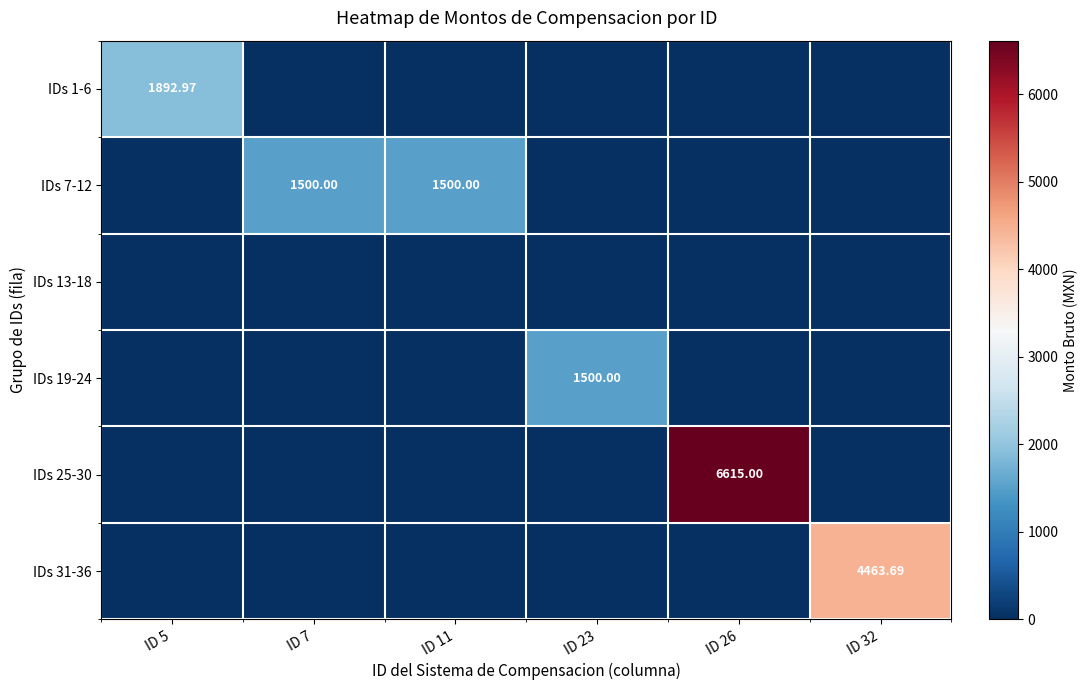

True or false: IDs 13-18 has a value of 0.0 at ID 5.

True